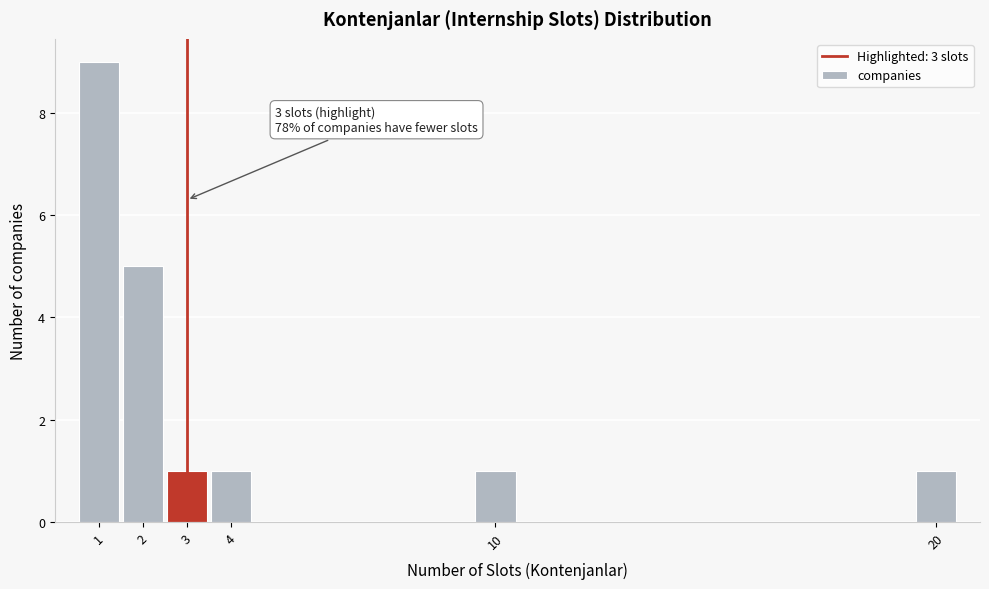

Which range on the x-axis has the tallest bar?

0.5 to 1.5